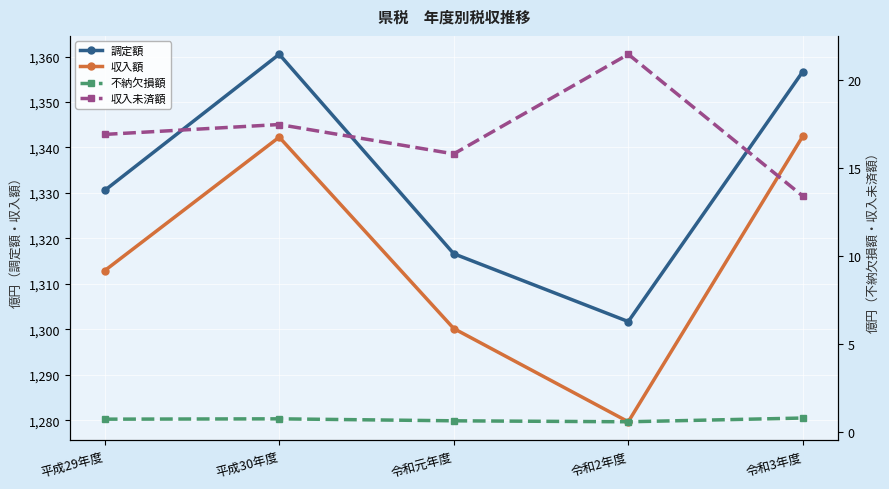

Reading left to right, transcribe all the data shown in this chart.

調定額: 1330.5	1360.5	1316.6	1301.7	1356.7
収入額: 1312.9	1342.3	1300.2	1279.7	1342.5
不納欠損額: 0.7	0.8	0.7	0.6	0.8
収入未済額: 16.9	17.5	15.8	21.4	13.4